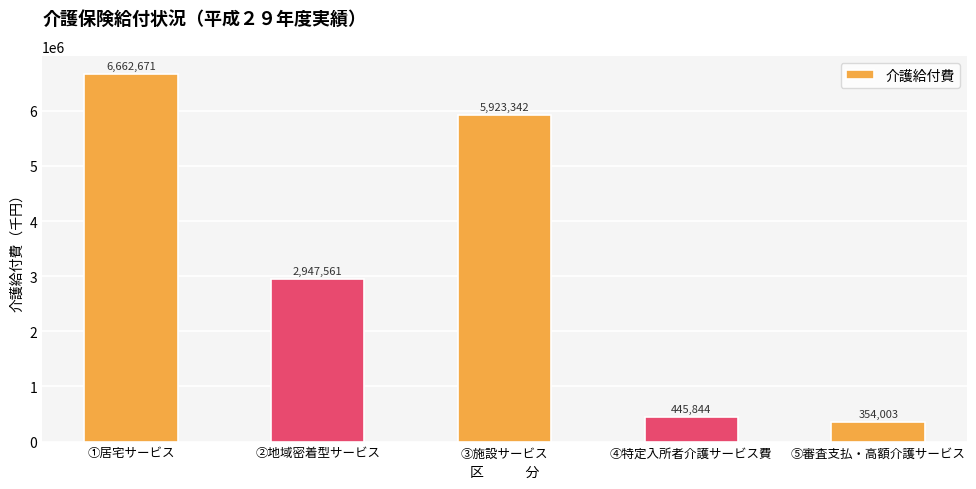

Does the chart contain any negative values?

No